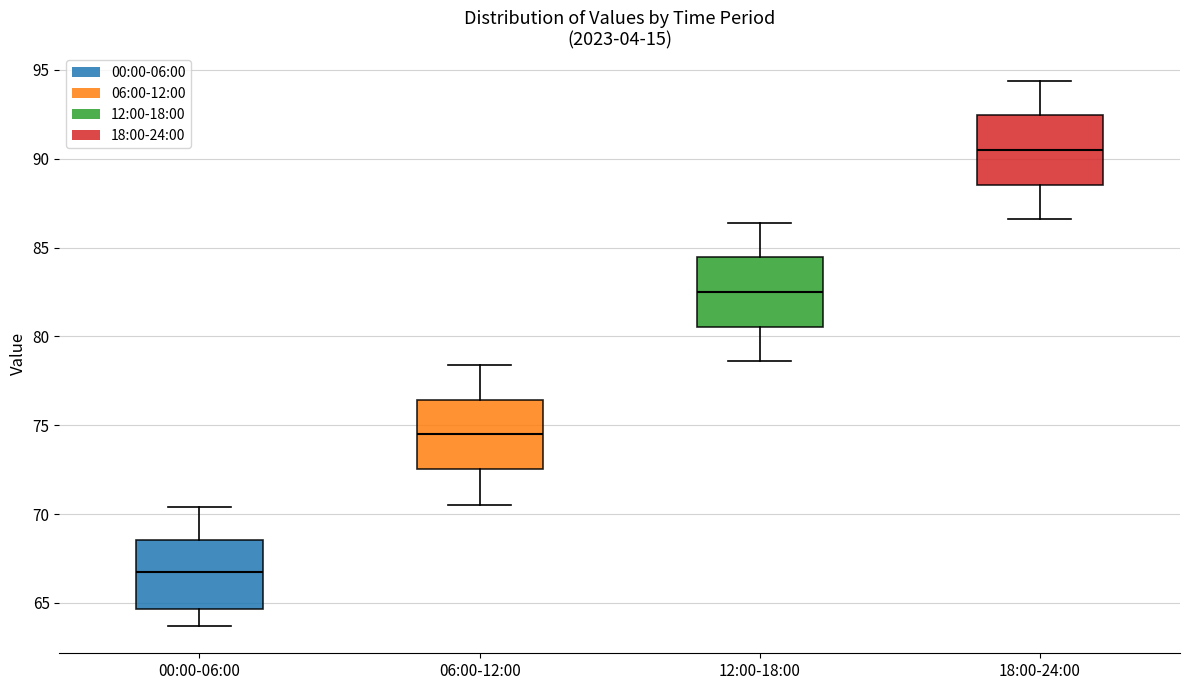

Reading left to right, transcribe this box plot: for each box, give where its median line is, the range the box spans, and where its two whiskers end, as read against the y-axis. The values are not printed on the chart, so give them approximately, as read against the axis.

00:00-06:00: median 67.0, box 64.5 to 68.5, whiskers 63.5 to 70.5
06:00-12:00: median 74.5, box 72.5 to 76.5, whiskers 70.5 to 78.5
12:00-18:00: median 82.5, box 80.5 to 84.5, whiskers 78.5 to 86.5
18:00-24:00: median 90.5, box 88.5 to 92.5, whiskers 86.5 to 94.5